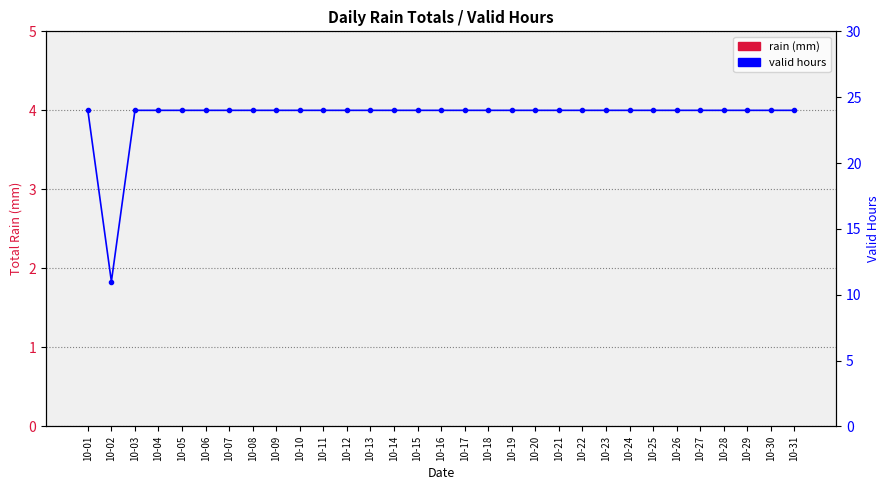

What are all the series names shown in the legend?

rain, valid hours